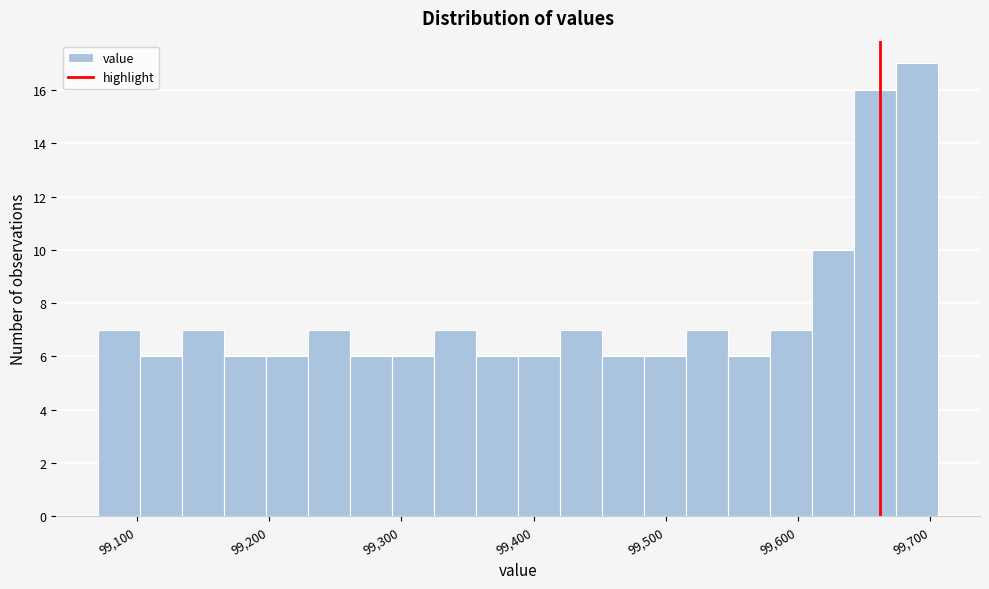

Read against the x-axis, roughly where is the centre of the tallest bar?

99690